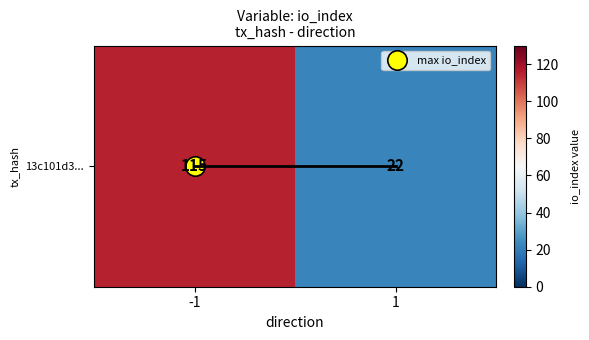

Rank the categories by value from lowest to highest.

1, -1